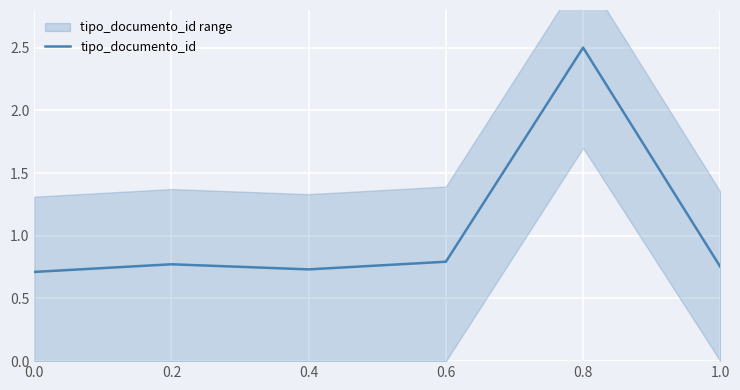

How many interior local valleys (lower than both neighbors) does the data have?

1